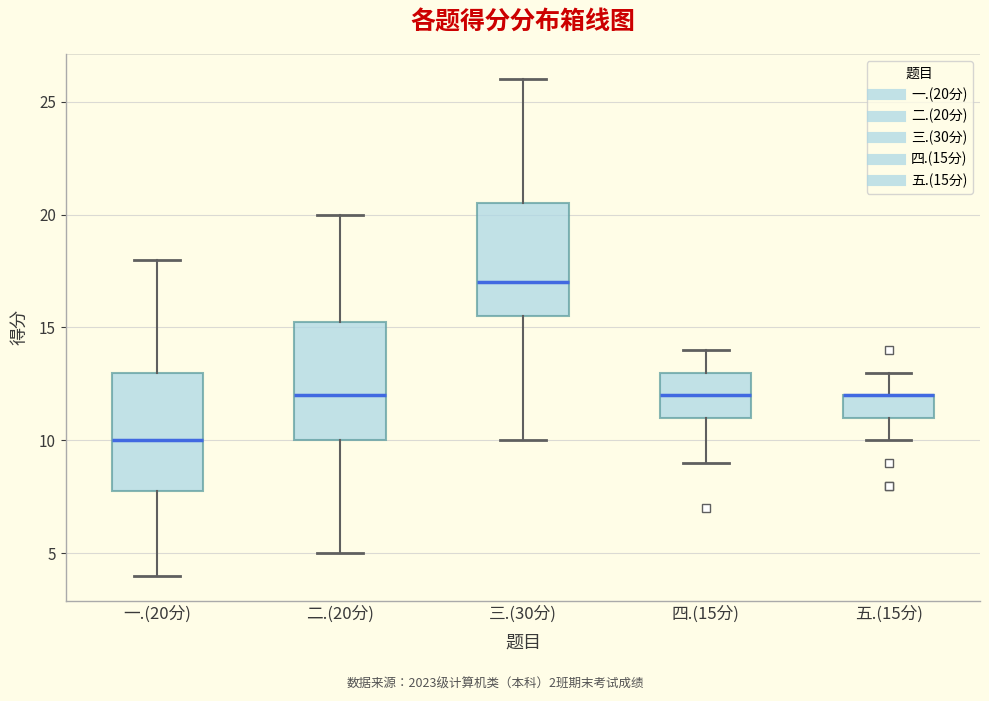

Where does the lower whisker of the box for 二.(20分) end on the y-axis? The values are not printed on the chart, so give them approximately, as read against the axis.

5.0